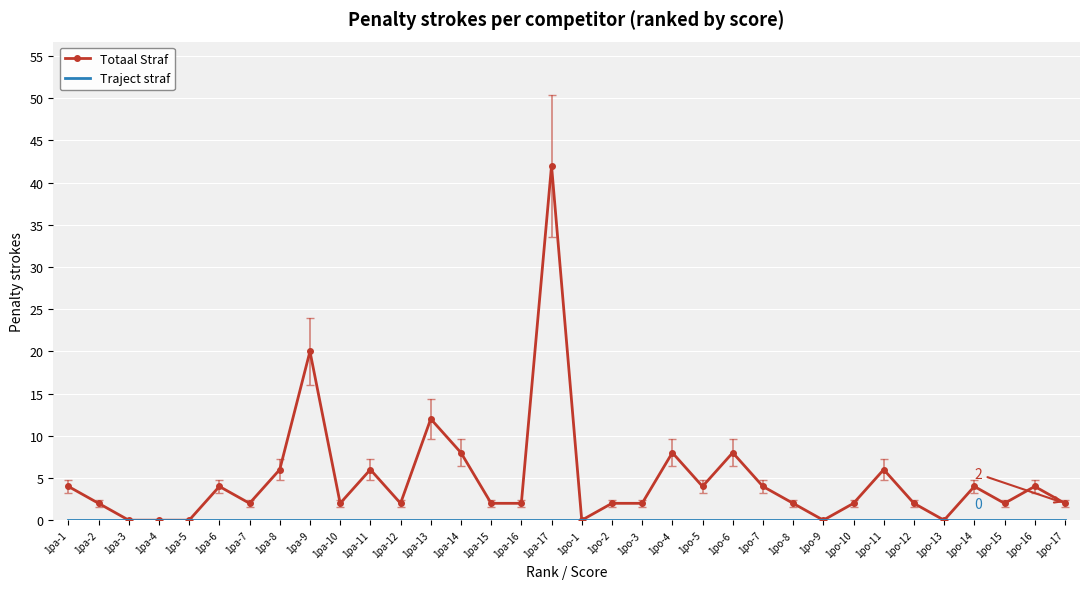

What position from the left is 1pa-10?

10